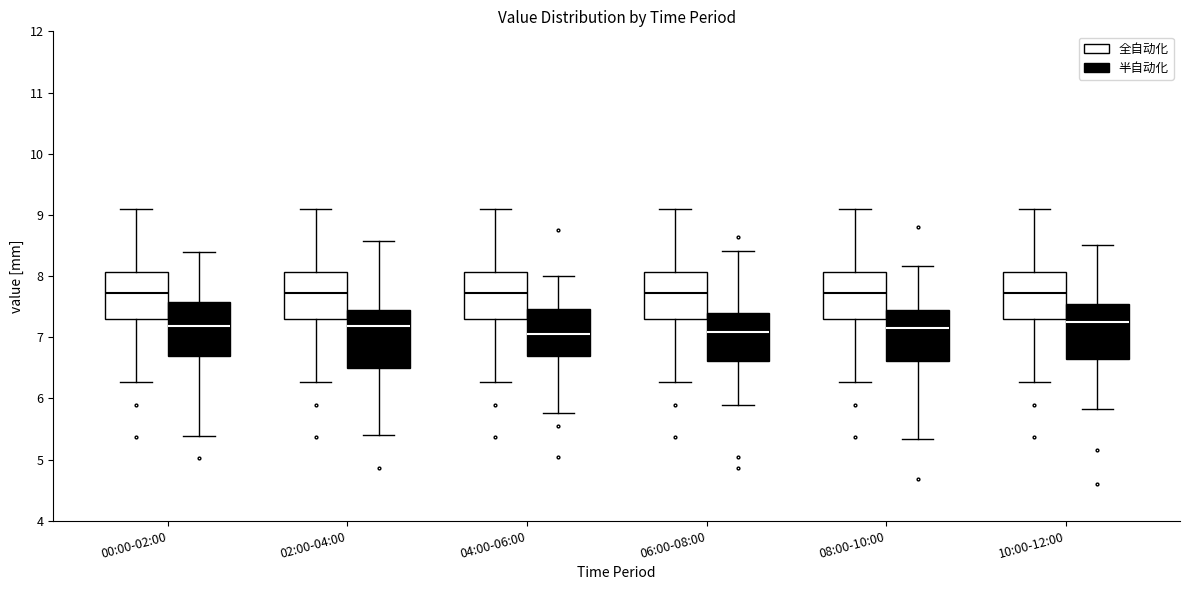

Reading left to right, read every box against the y-axis: the position of its median line, the range the box covers, and the ends of its whiskers. The values are not printed on the chart, so give them approximately, as read against the axis.

00:00-02:00 (全自动化): median 7.7, box 7.3 to 8.1, whiskers 6.3 to 9.1
00:00-02:00 (半自动化): median 7.2, box 6.7 to 7.6, whiskers 5.4 to 8.4
02:00-04:00 (全自动化): median 7.7, box 7.3 to 8.1, whiskers 6.3 to 9.1
02:00-04:00 (半自动化): median 7.2, box 6.5 to 7.4, whiskers 5.4 to 8.6
04:00-06:00 (全自动化): median 7.7, box 7.3 to 8.1, whiskers 6.3 to 9.1
04:00-06:00 (半自动化): median 7.1, box 6.7 to 7.5, whiskers 5.8 to 8.0
06:00-08:00 (全自动化): median 7.7, box 7.3 to 8.1, whiskers 6.3 to 9.1
06:00-08:00 (半自动化): median 7.1, box 6.6 to 7.4, whiskers 5.9 to 8.4
08:00-10:00 (全自动化): median 7.7, box 7.3 to 8.1, whiskers 6.3 to 9.1
08:00-10:00 (半自动化): median 7.2, box 6.6 to 7.5, whiskers 5.3 to 8.2
10:00-12:00 (全自动化): median 7.7, box 7.3 to 8.1, whiskers 6.3 to 9.1
10:00-12:00 (半自动化): median 7.2, box 6.6 to 7.5, whiskers 5.8 to 8.5